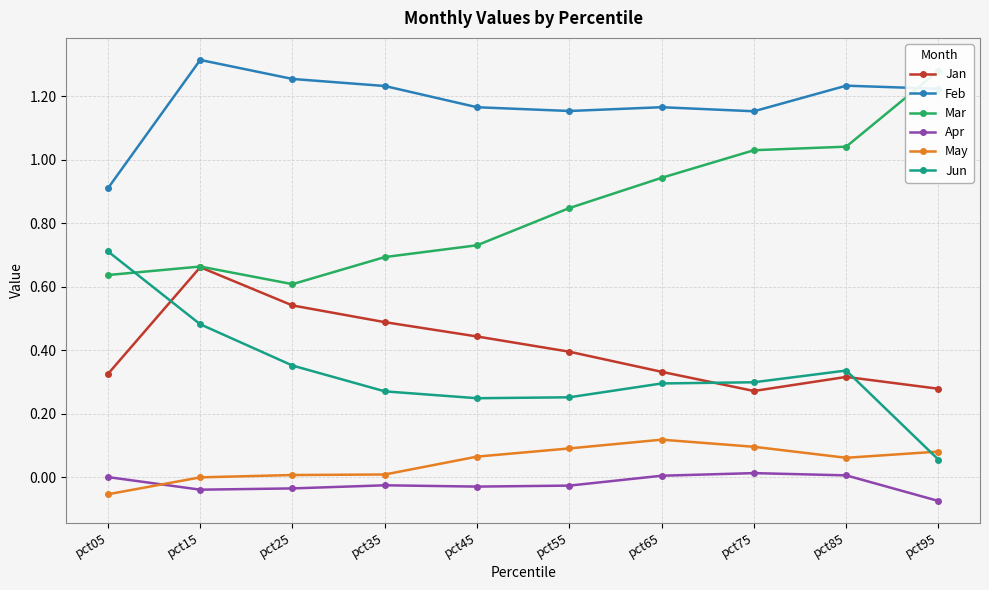

How many interior local peaks does the Feb series have?

3